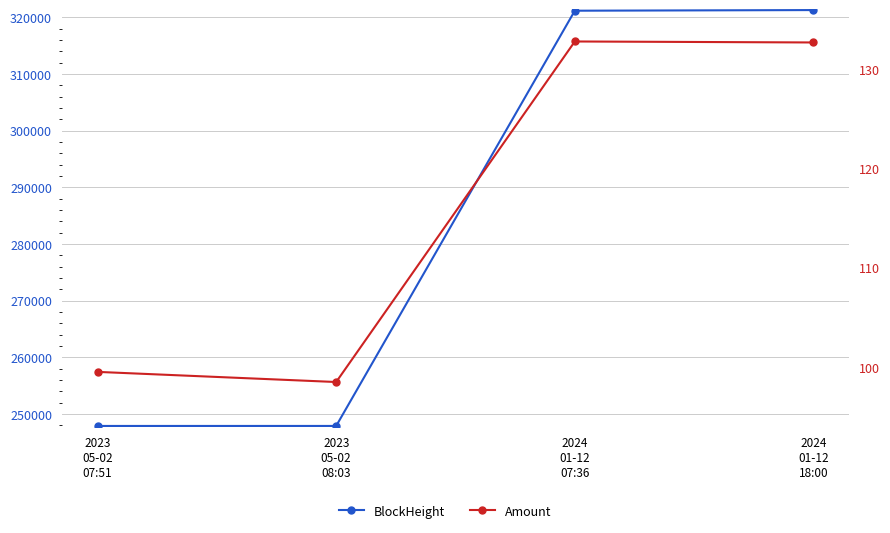

What is the difference between the maximum and second lowest values in the BlockHeight series?

73352.0